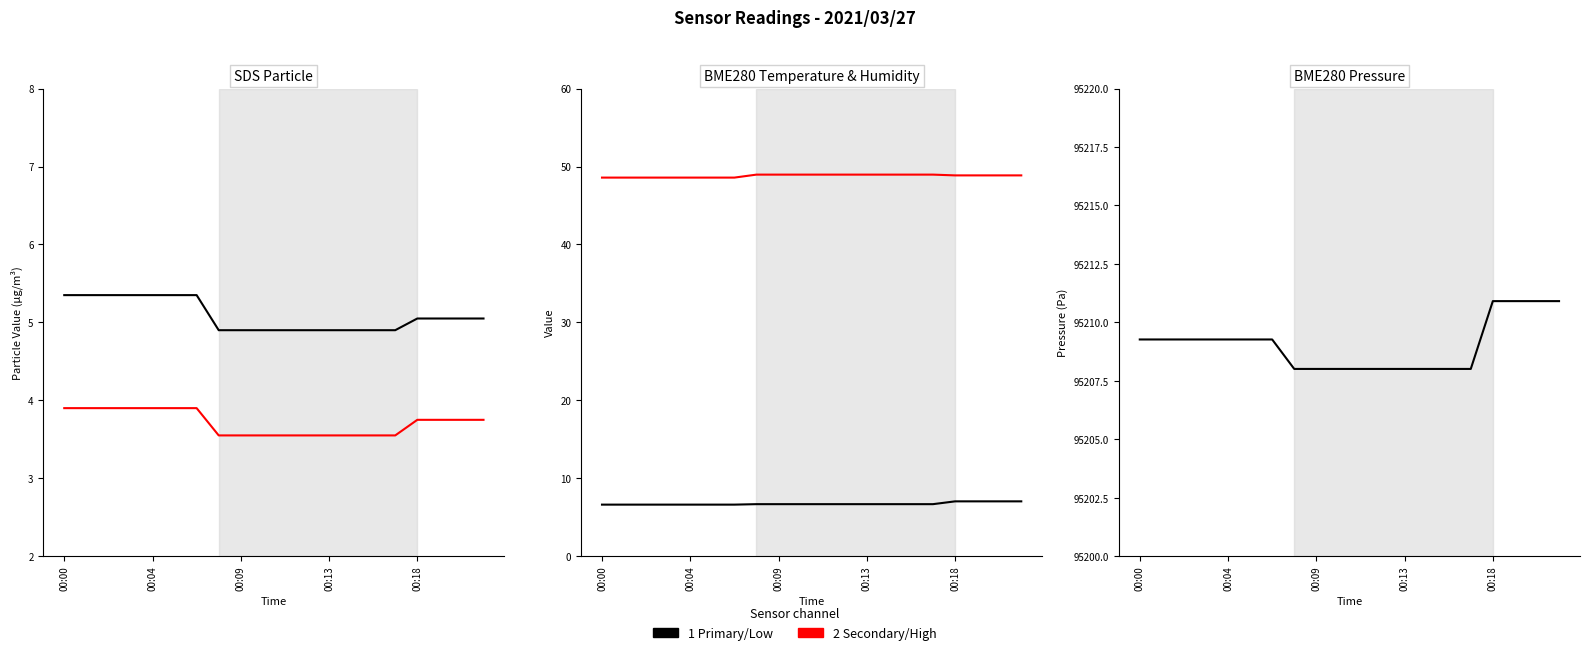

At how many categories does at least one series exceed 83705?

20